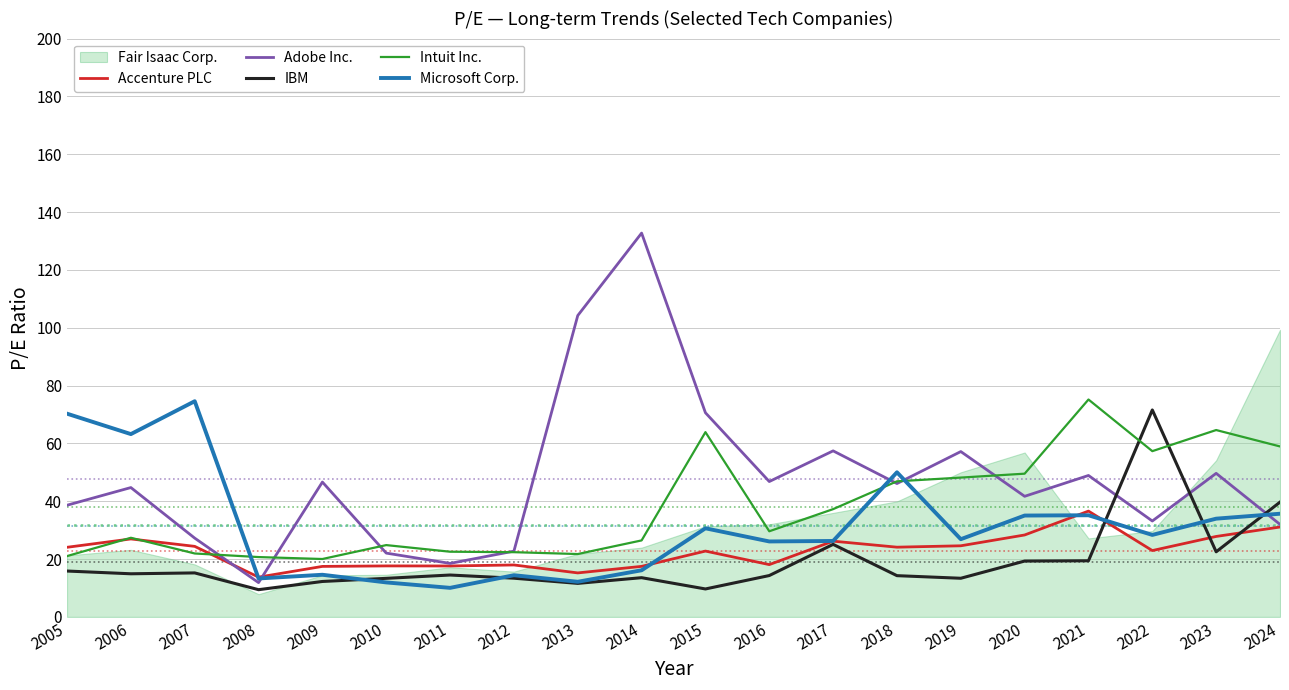

What value does the Intuit Inc. series have at 2006?

27.4